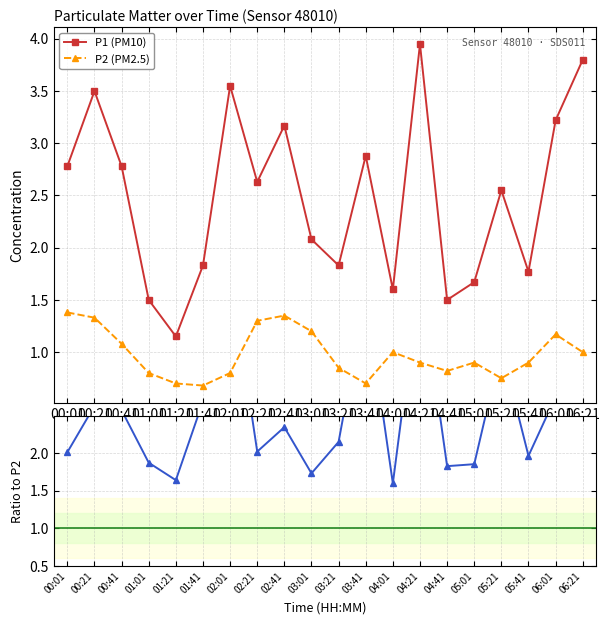

What is the sum of all P1/P2 values?

51.8